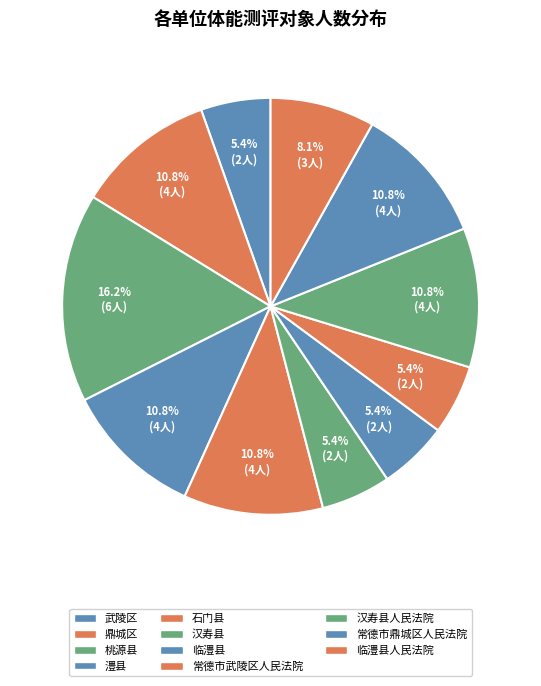

Count the number of slices in the pie.

11